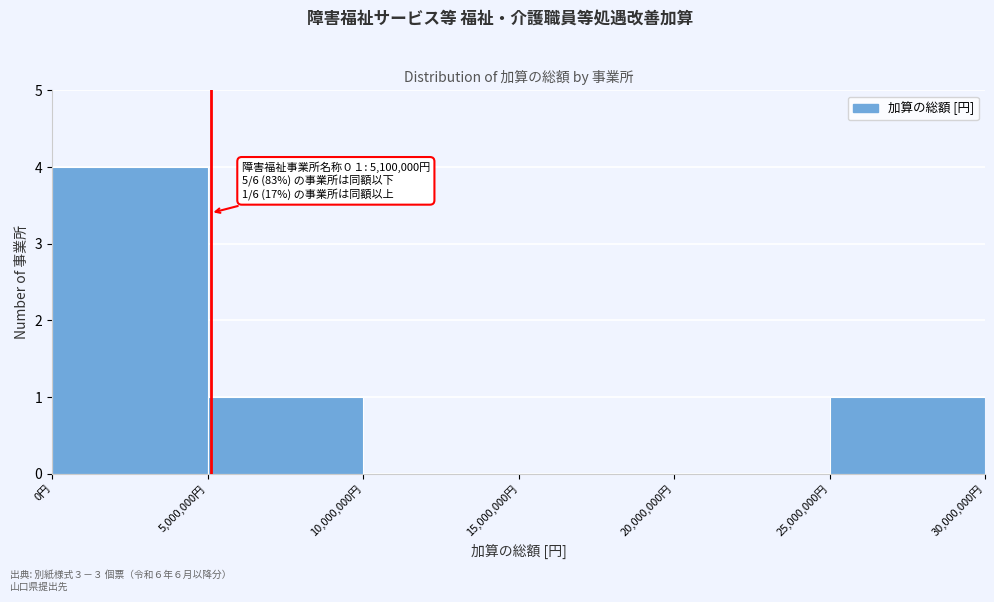

Over which range of the x-axis is the bar tallest?

0 to 5000000